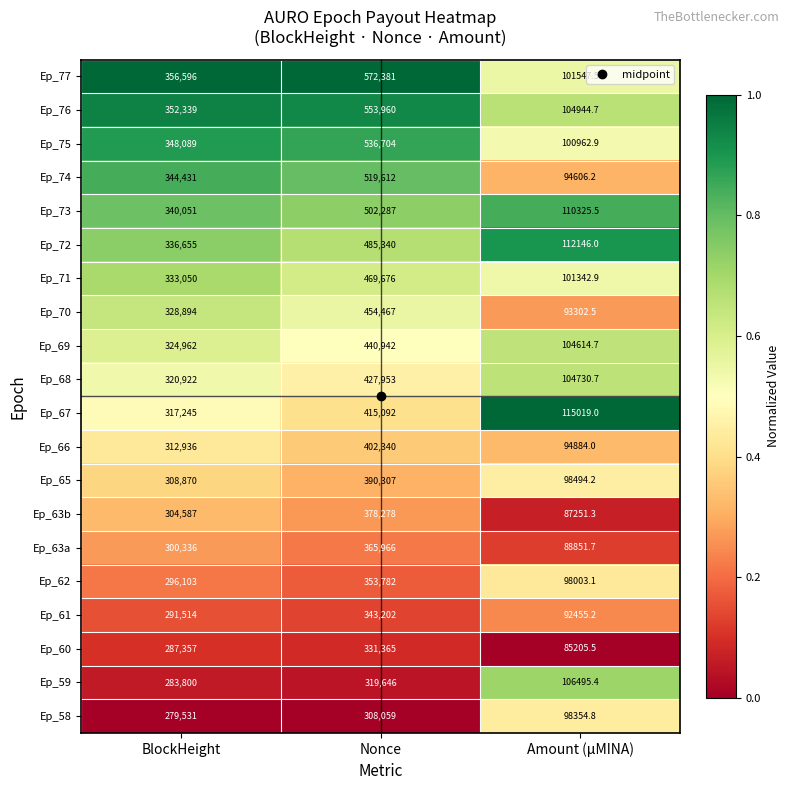

At which category is the sum across all series the highest?

Nonce